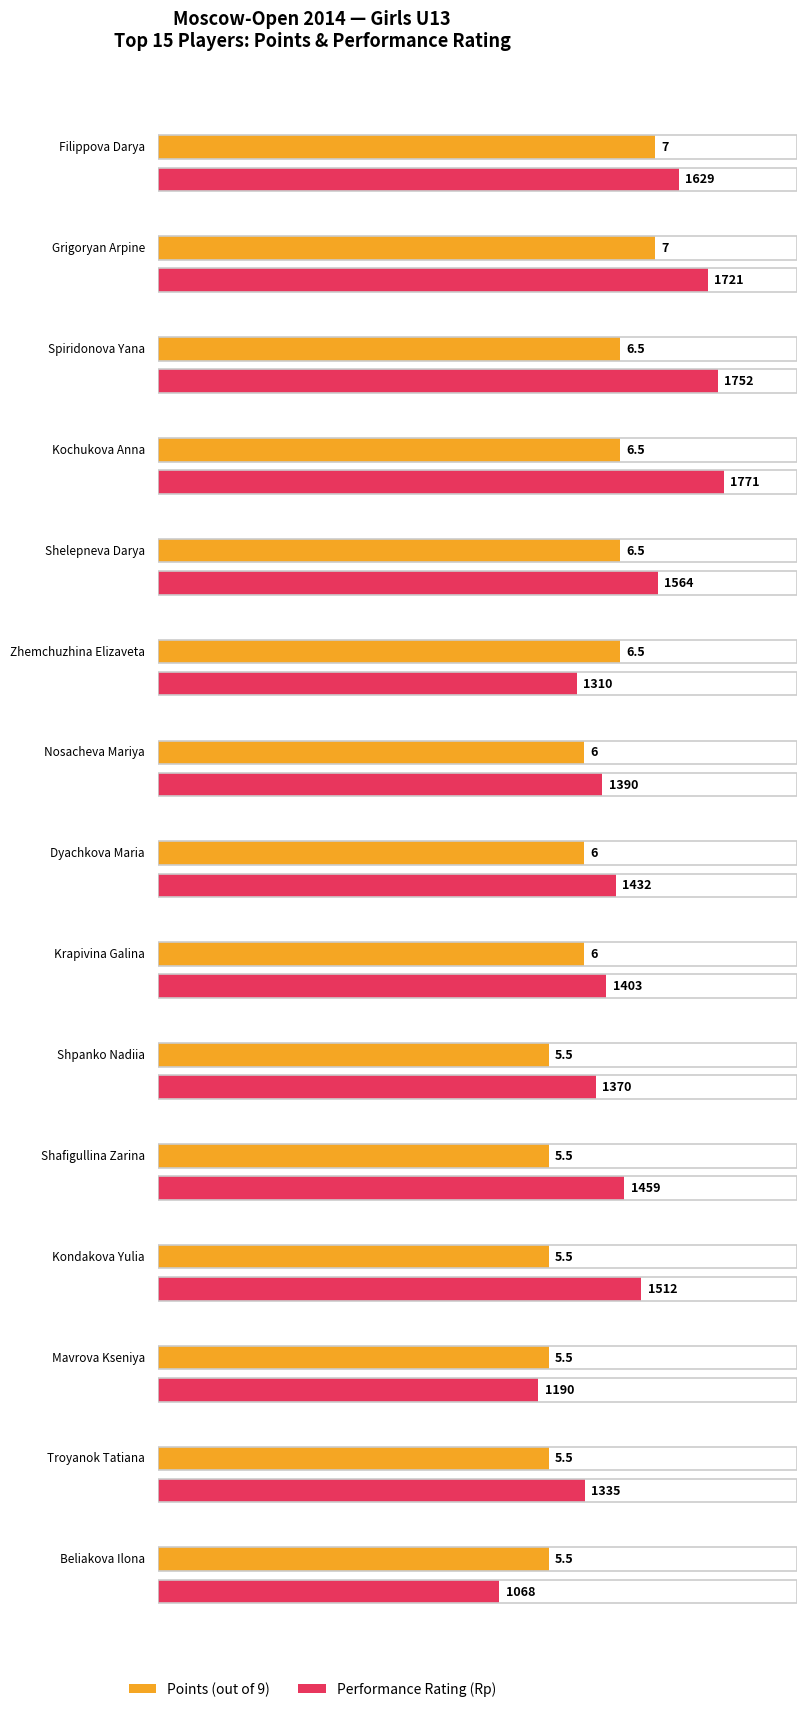

Reading left to right, transcribe all the data shown in this chart.

Points: 7.0	7.0	6.5	6.5	6.5	6.5	6.0	6.0	6.0	5.5	5.5	5.5	5.5	5.5	5.5
Rating: 1629.0	1721.0	1752.0	1771.0	1564.0	1310.0	1390.0	1432.0	1403.0	1370.0	1459.0	1512.0	1190.0	1335.0	1068.0